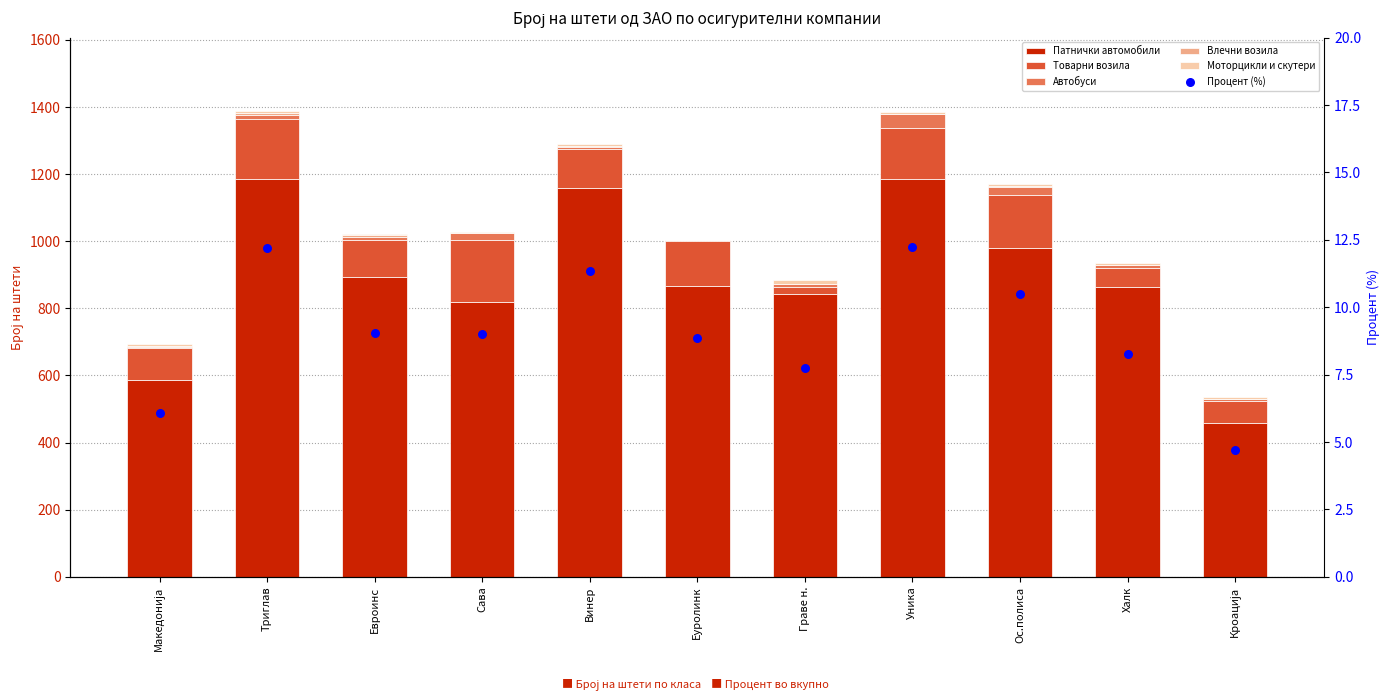

Which series has the widest spread of Y values?

Патнички автомобили